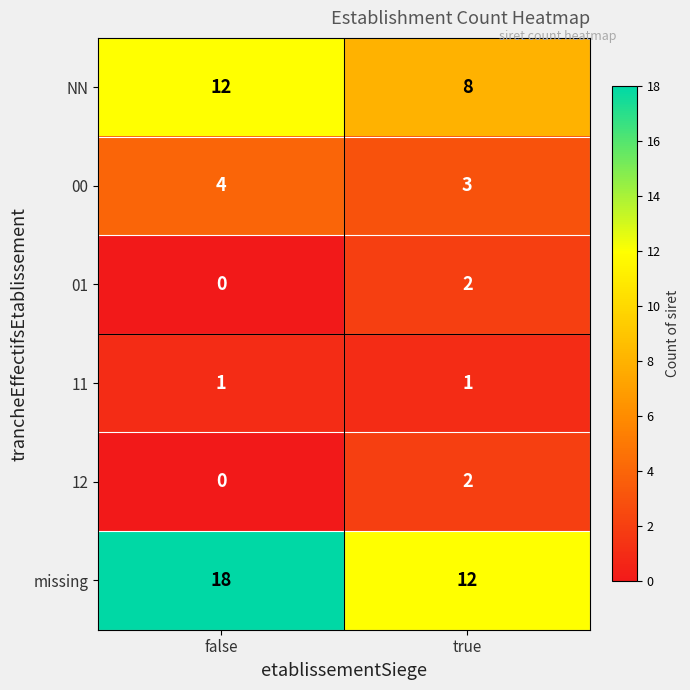

What is the approximate value of missing at true?

12